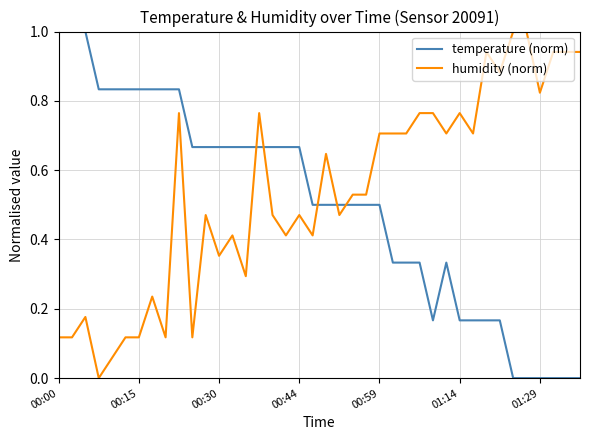

True or false: humidity (norm) and temperature (norm) cross at least once.

True